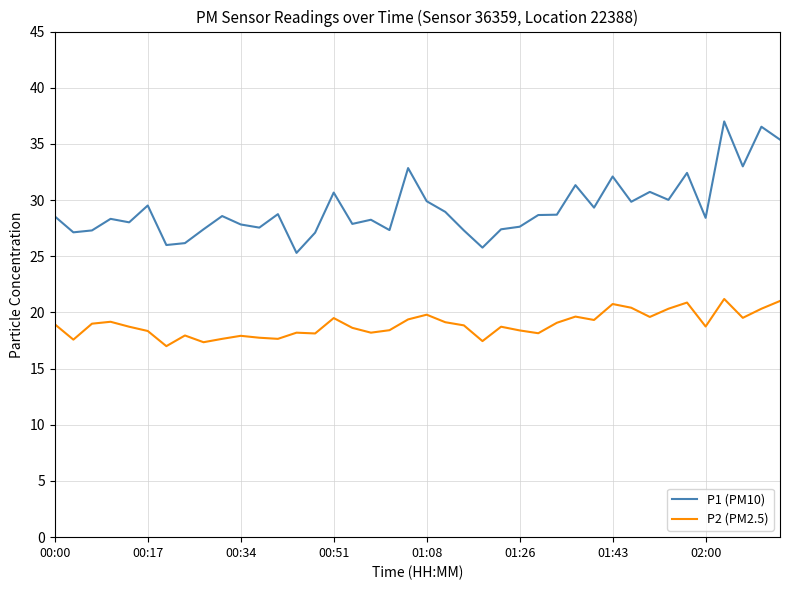

Which series has the largest total across all categories?

P1 (PM10)